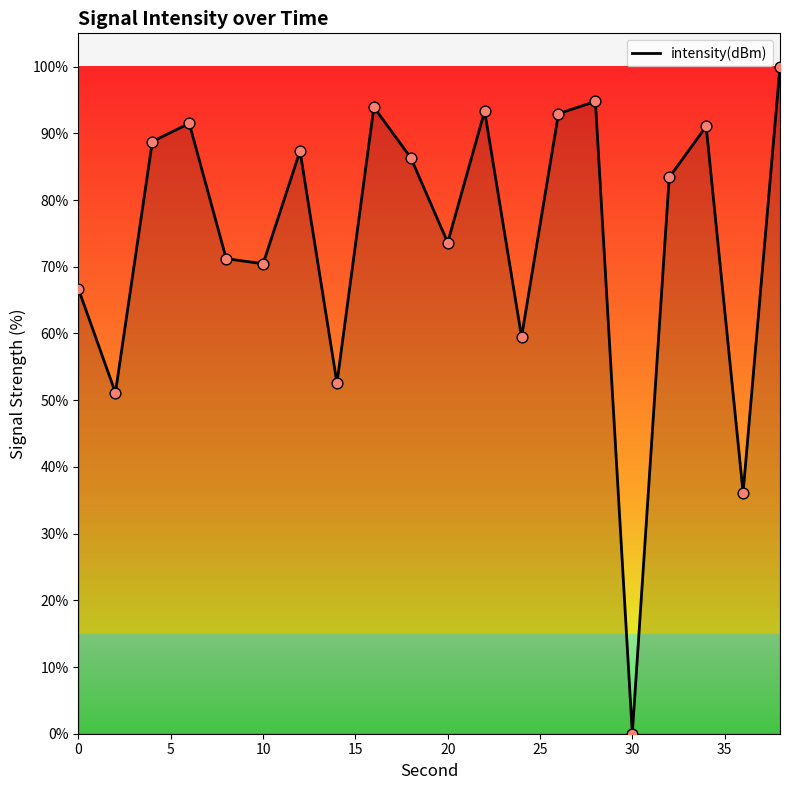

What is the difference between the maximum and minimum values?

100.0